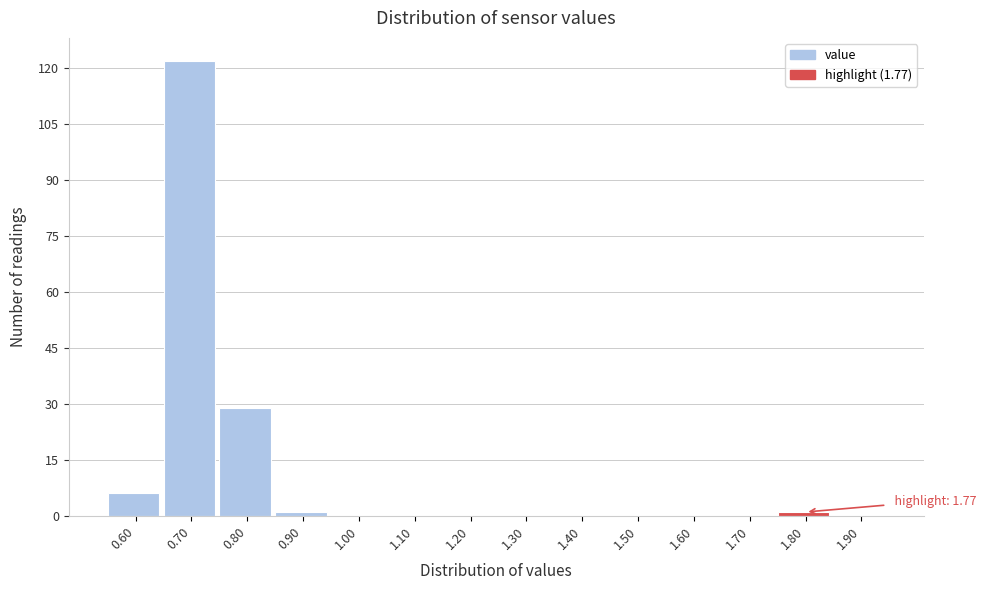

Which range on the x-axis has the tallest bar?

0.65 to 0.75